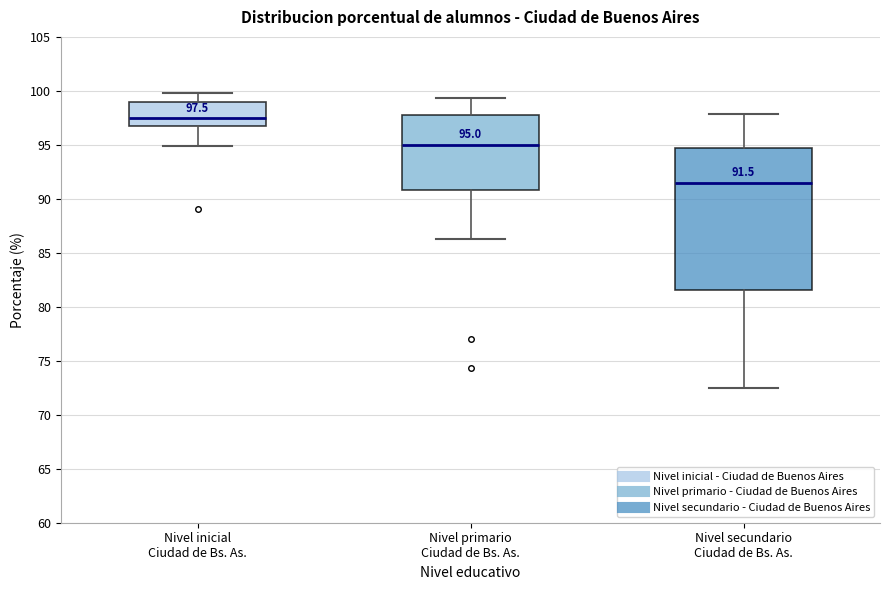

Which box is the tallest, from its lower edge to its upper edge?

Nivel secundario Ciudad de Bs. As.